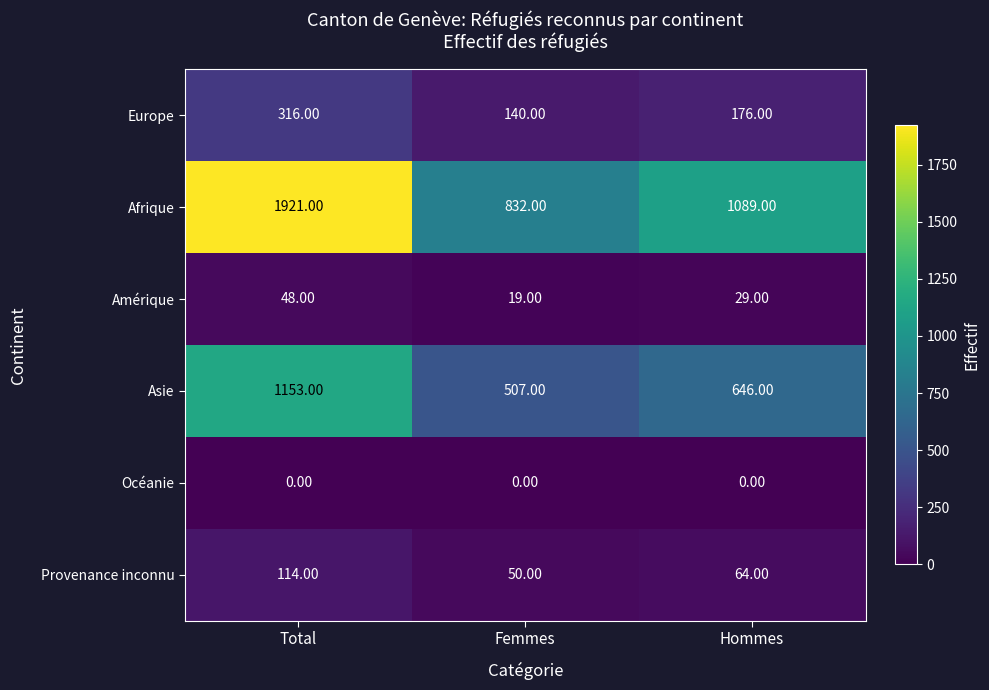

At which label does Amérique reach its peak?

Total